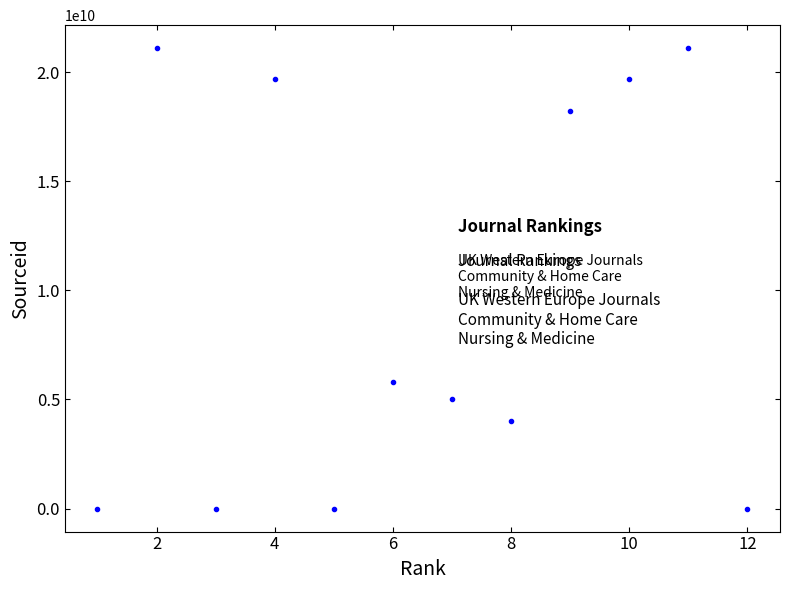

What Y value in the scatter plot is closest to 10550149166?

5800207394